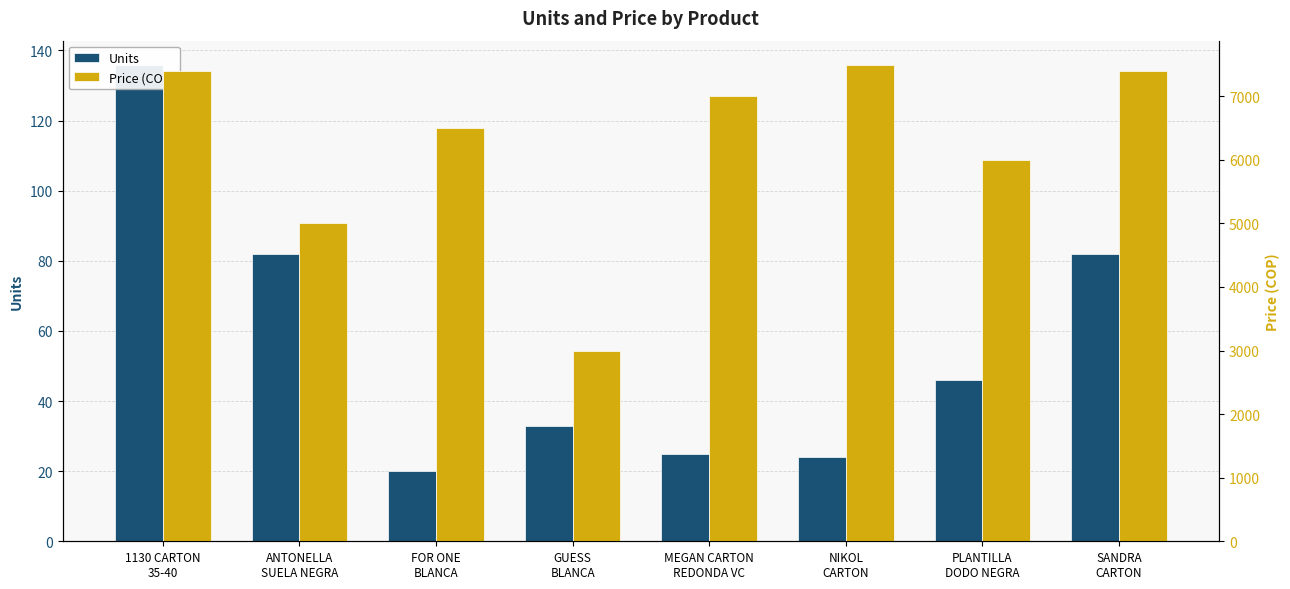

What is the difference between the second highest and minimum values in the Units series?

62